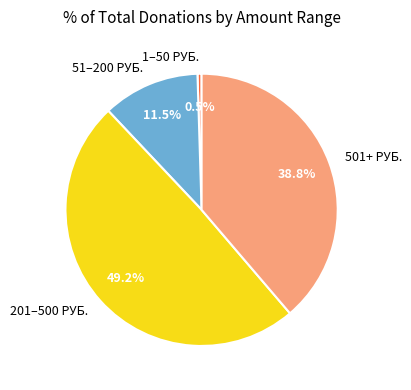

Which category has the smallest portion of the pie?

1–50 РУБ.